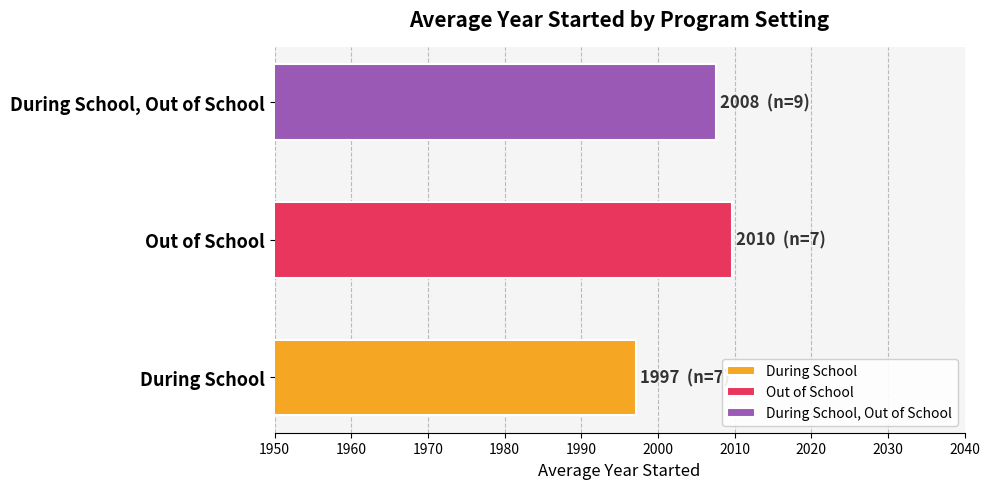

The value of Out of School at 6 is 3600. True or false?

False